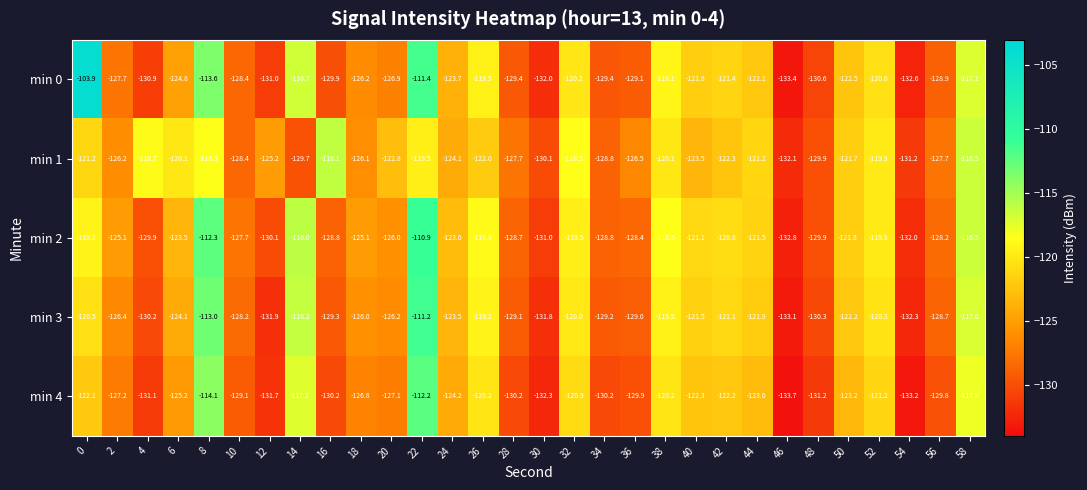

Rank the series by their maximum value, from lowest to highest.

min 1, min 4, min 3, min 2, min 0